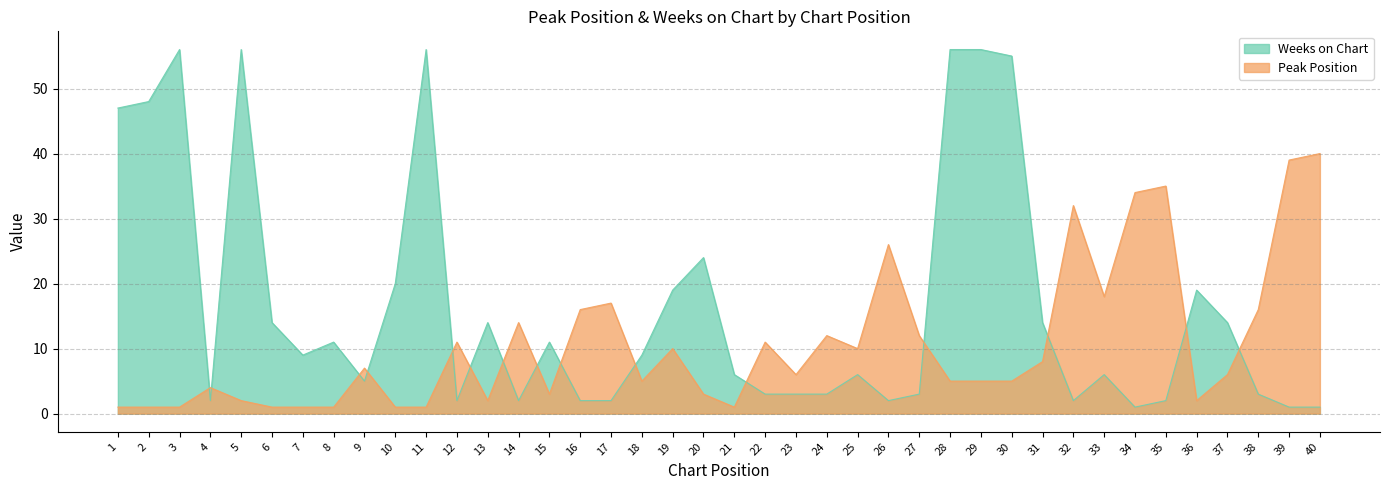

Reading right to left, list all the values displayed in this chart.

Peak Position: 40=40	39=39	38=16	37=6	36=2	35=35	34=34	33=18	32=32	31=8	30=5	29=5	28=5	27=12	26=26	25=10	24=12	23=6	22=11	21=1	20=3	19=10	18=5	17=17	16=16	15=3	14=14	13=2	12=11	11=1	10=1	9=7	8=1	7=1	6=1	5=2	4=4	3=1	2=1	1=1
Weeks on Chart: 40=1	39=1	38=3	37=14	36=19	35=2	34=1	33=6	32=2	31=14	30=55	29=56	28=56	27=3	26=2	25=6	24=3	23=3	22=3	21=6	20=24	19=19	18=9	17=2	16=2	15=11	14=2	13=14	12=2	11=56	10=20	9=5	8=11	7=9	6=14	5=56	4=2	3=56	2=48	1=47